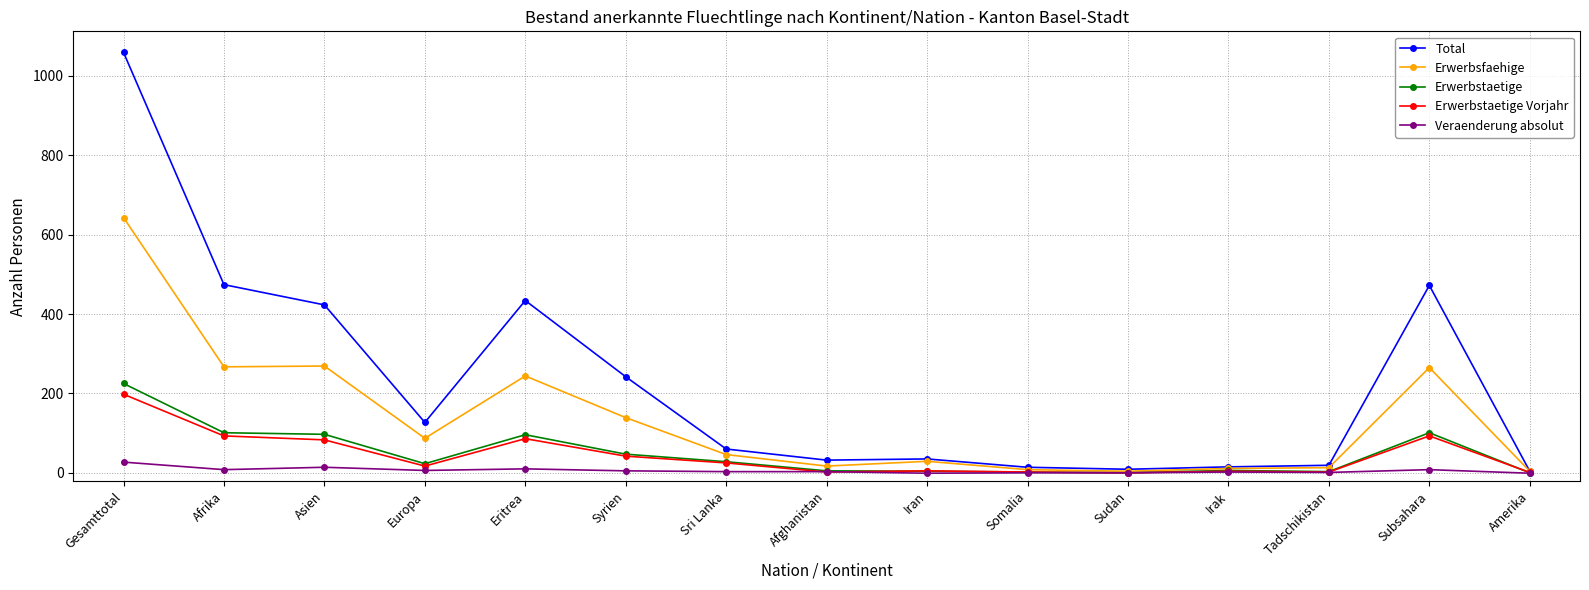

At which category does the chart reach its peak across all series?

Gesamttotal